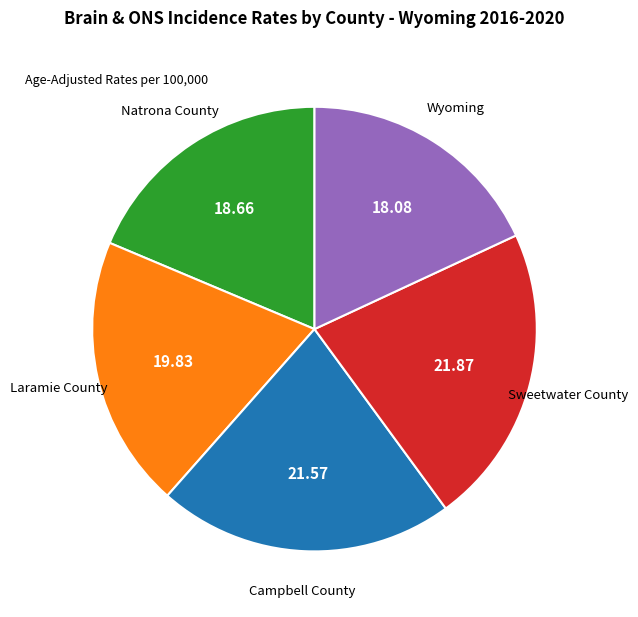

Is there a majority slice in this chart?

No